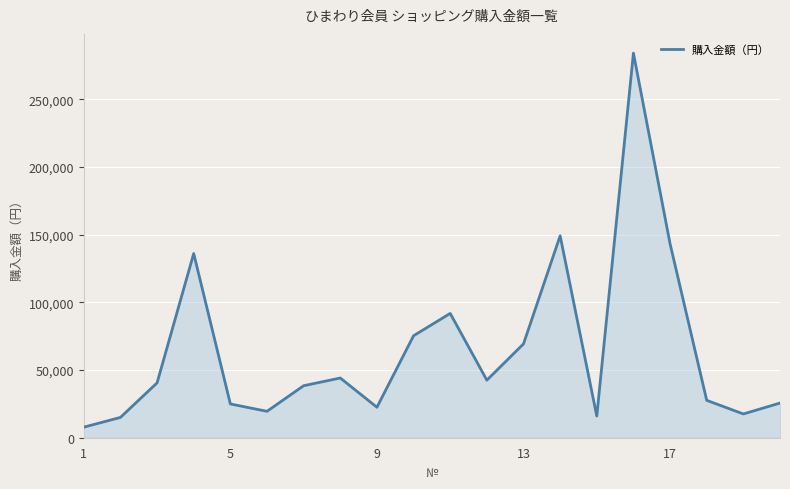

What is the minimum value shown in the chart?

7800